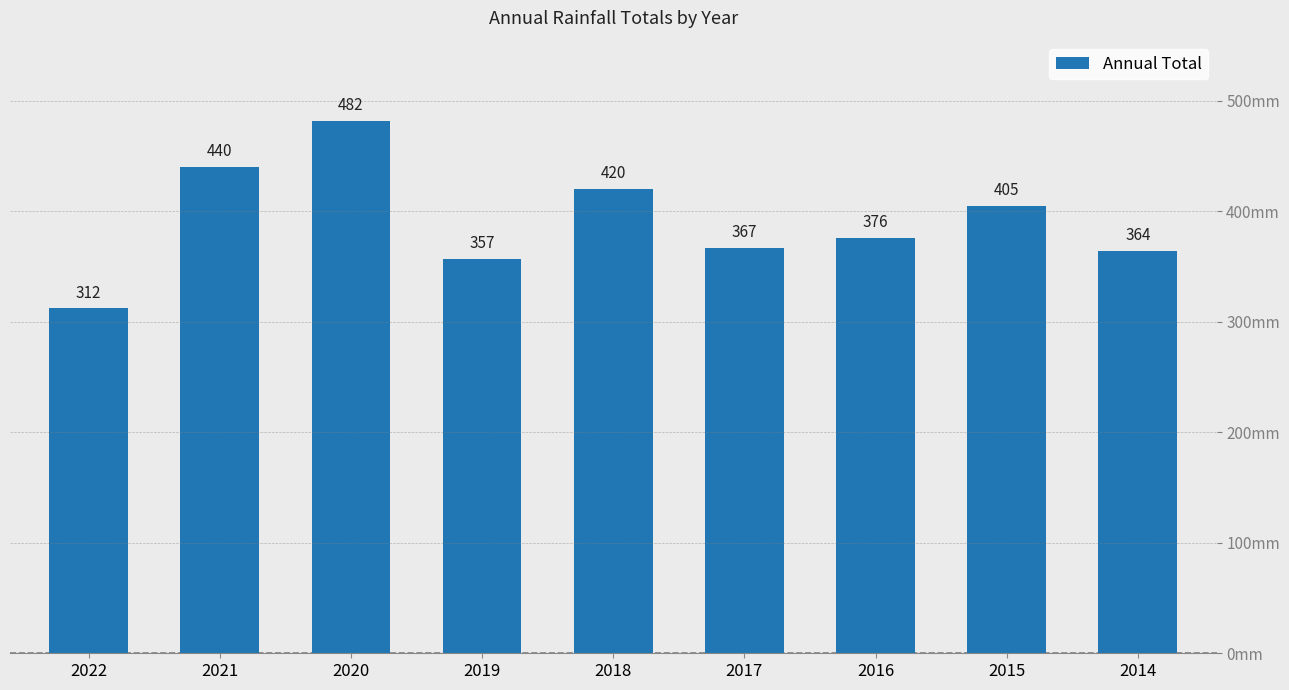

Reading left to right, what are all the values shown in this chart?

2022=312	2021=440	2020=482	2019=357	2018=420	2017=367	2016=376	2015=405	2014=364